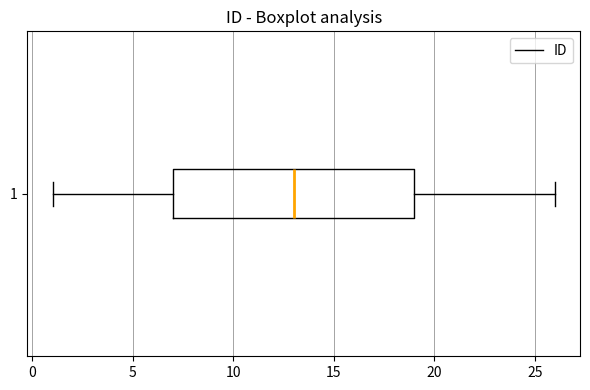

Where is the left edge of the box at y = 1 on the x-axis? The values are not printed on the chart, so give them approximately, as read against the axis.

7